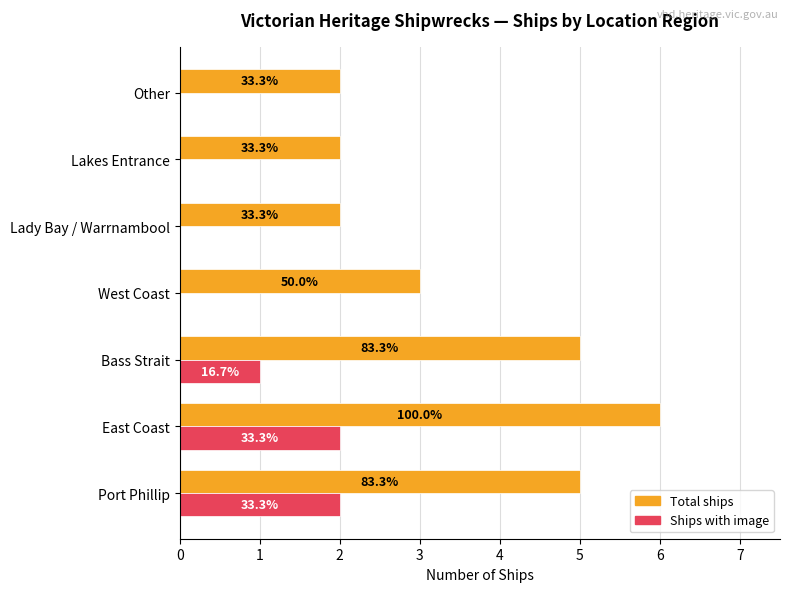

Which series has the widest spread of values?

Total ships